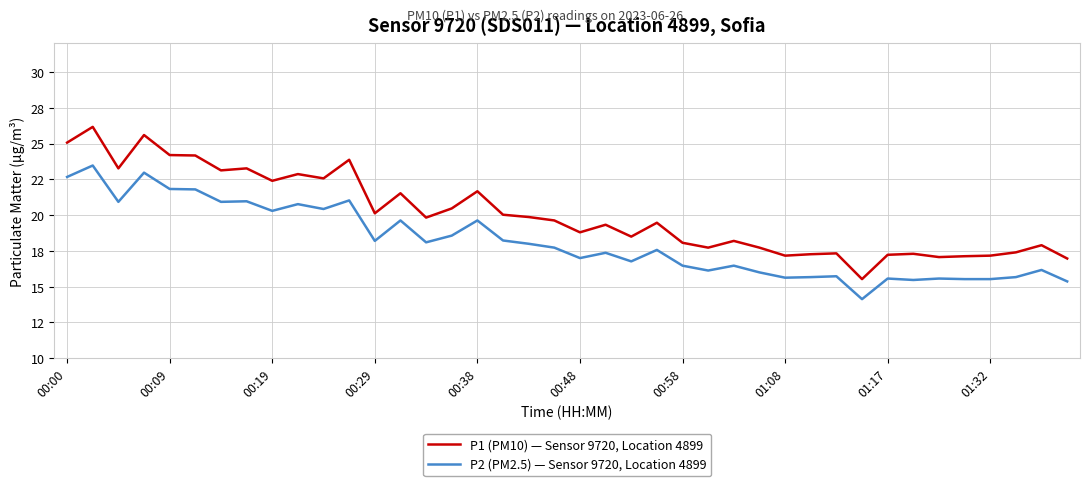

True or false: P1 (PM10) — Sensor 9720, Location 4899 and P2 (PM2.5) — Sensor 9720, Location 4899 intersect in this chart.

False